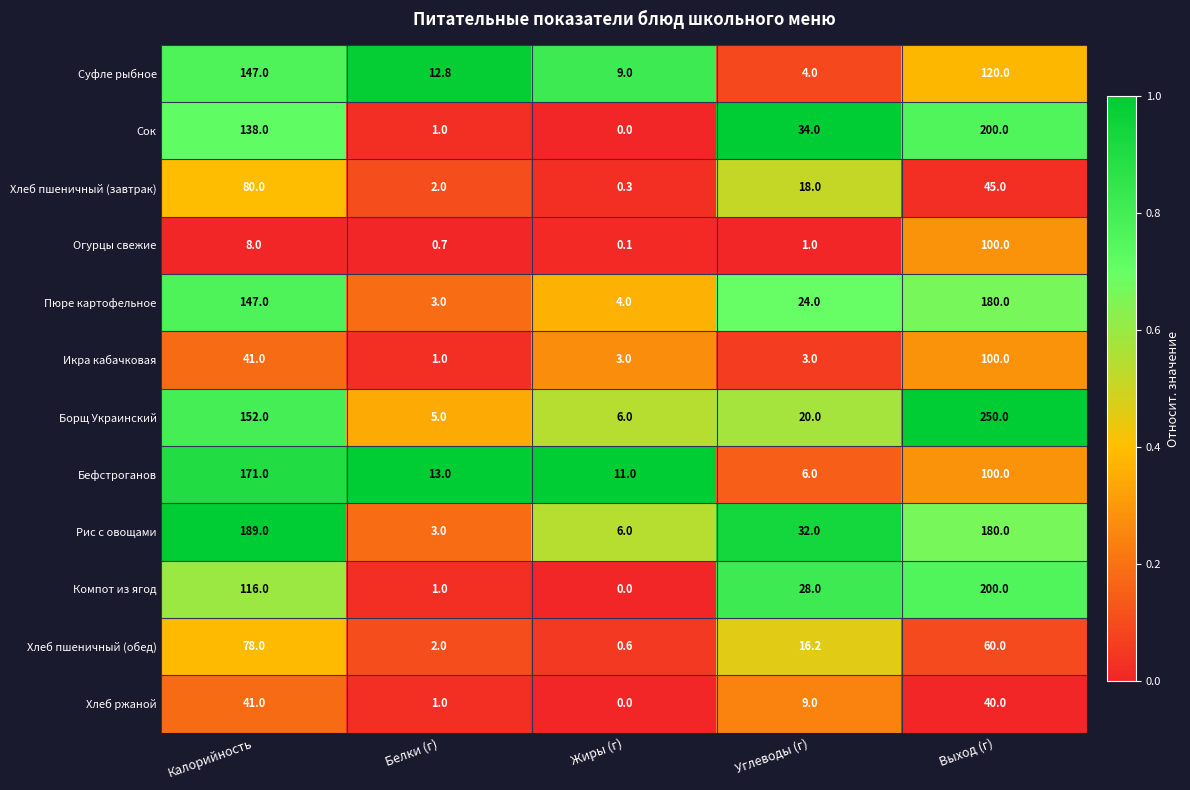

The Компот из ягод series shows 1.0 at Белки (г). True or false?

True